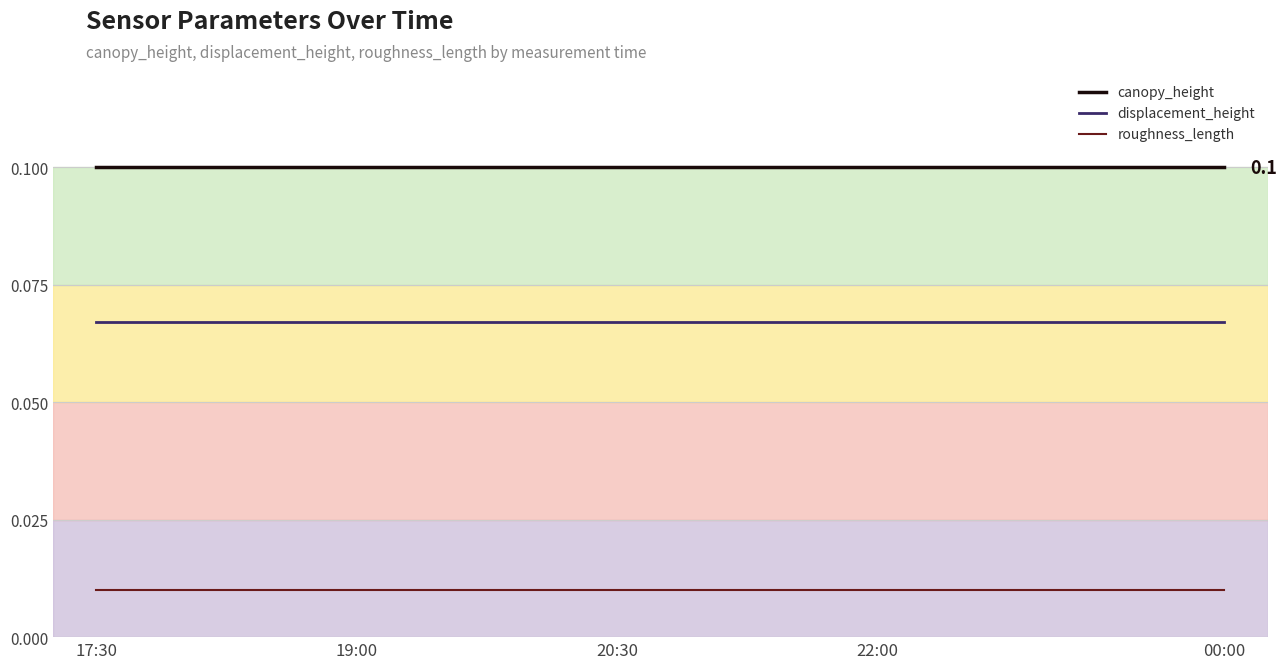

Which series has the largest total across all categories?

canopy_height